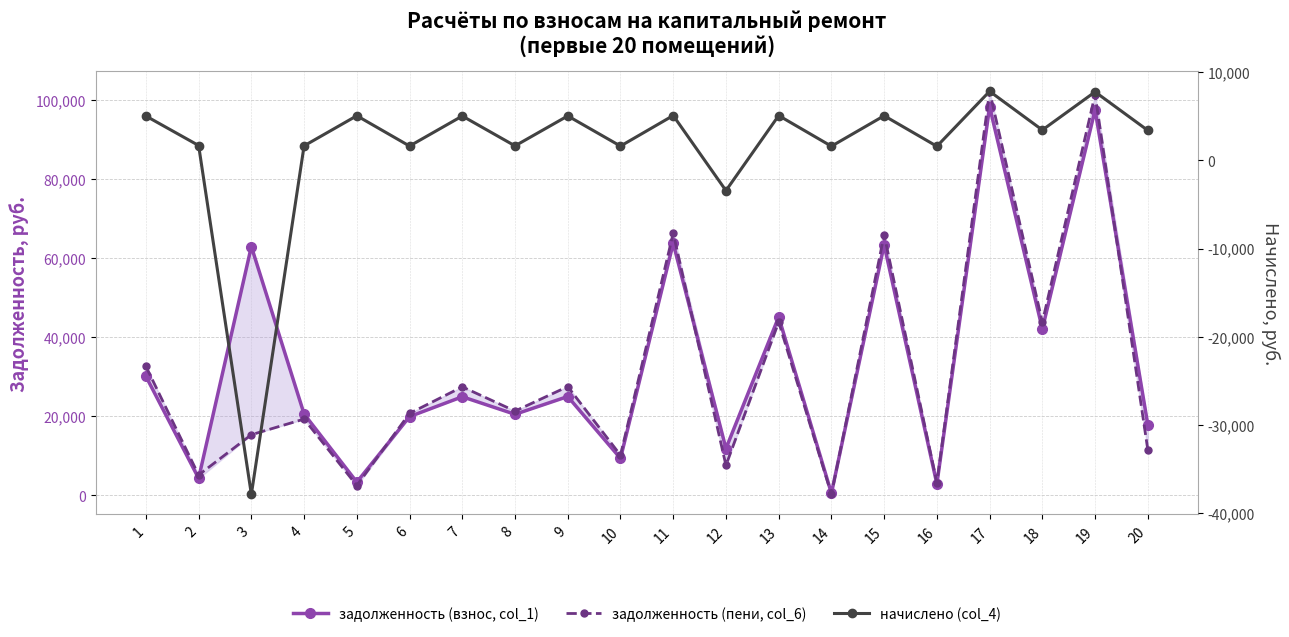

Between which two adjacent categories do начислено (col_4) and задолженность (пени, col_6) first intersect?

4 and 5